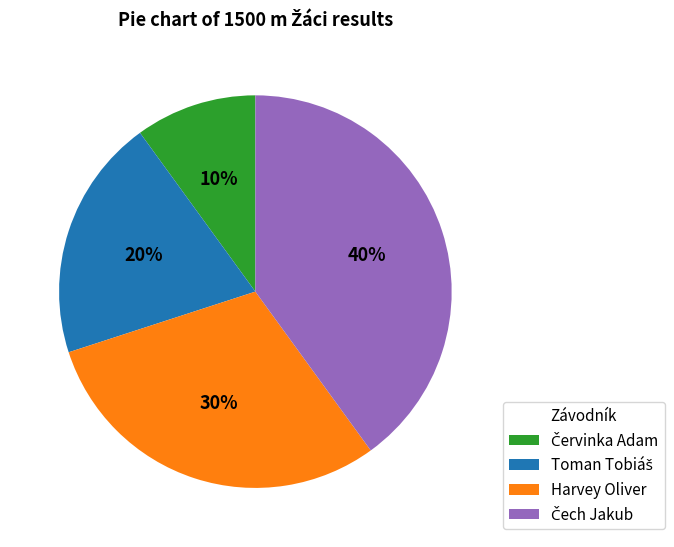

Is it true that Harvey Oliver is 30% of the pie?

True